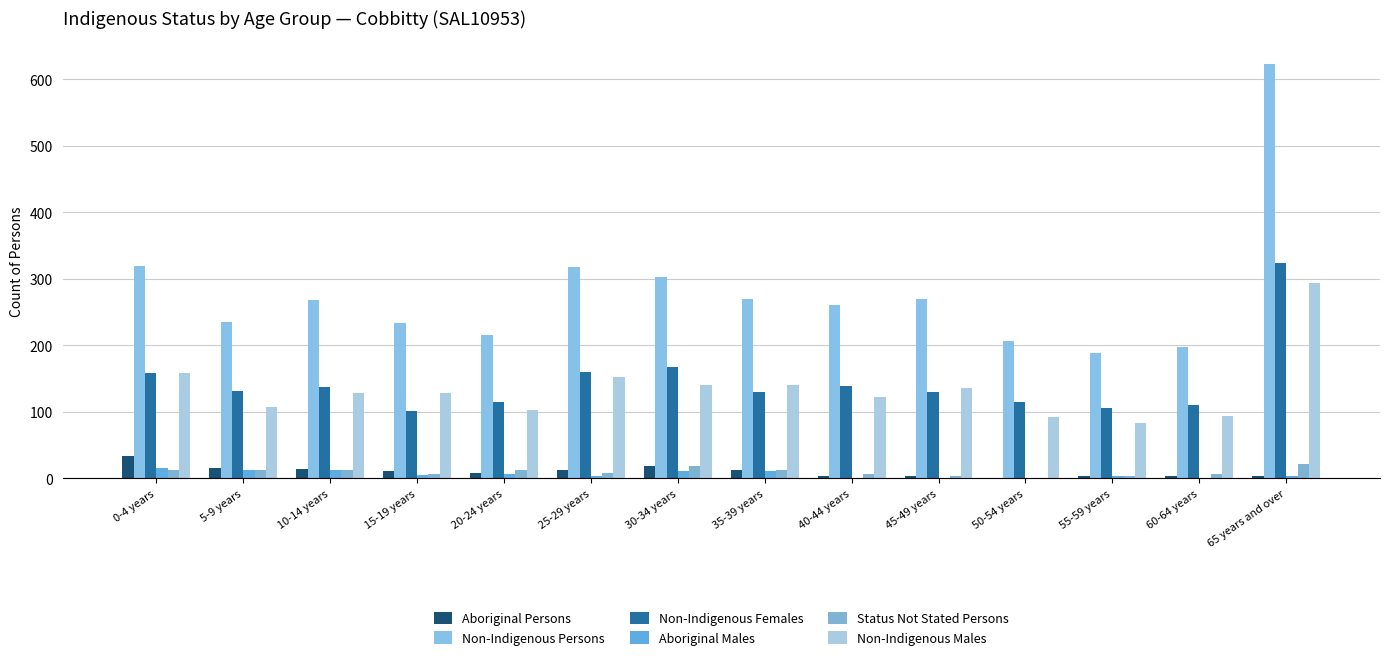

What is the approximate value of Non-Indigenous Persons at 60-64 years, to the nearest 50?

200